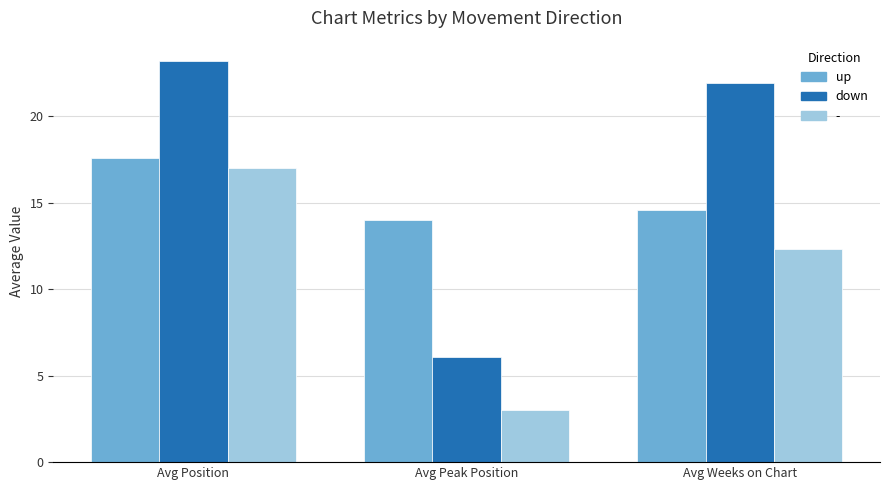

List the series in order of their overall mean, lowest first.

-, up, down